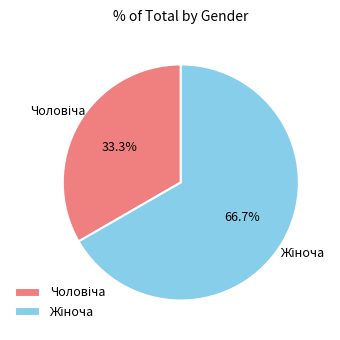

Count the number of slices in the pie.

2